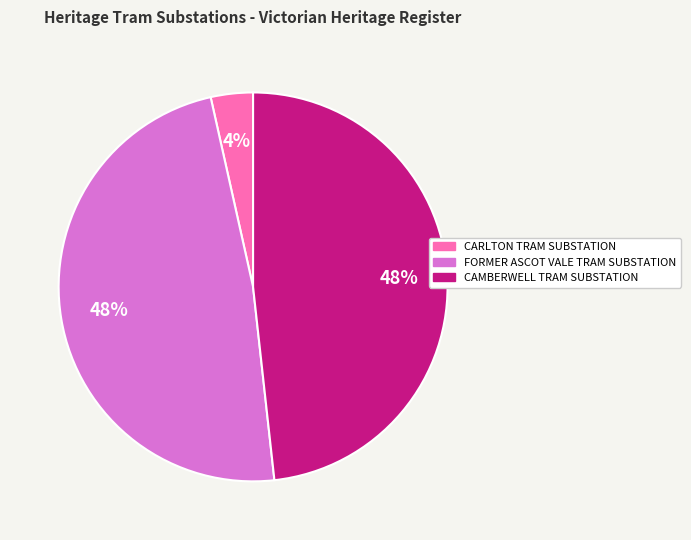

To the nearest percent, what is the combined percentage of CARLTON TRAM SUBSTATION and CAMBERWELL TRAM SUBSTATION?

52%